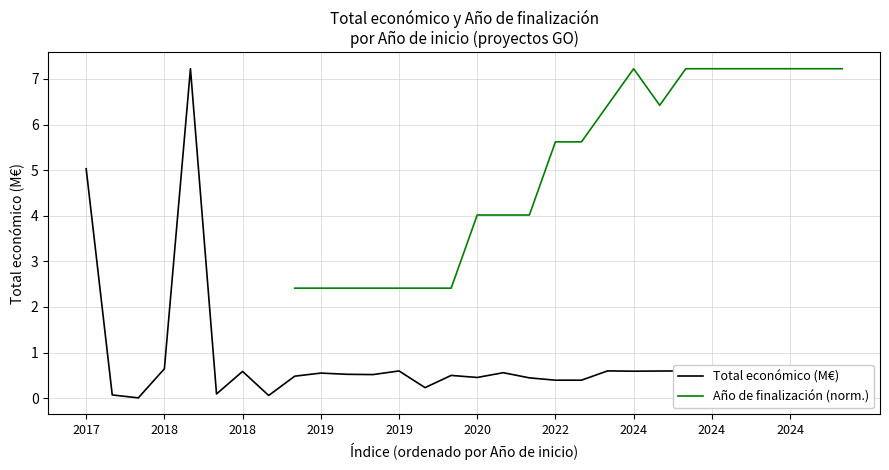

Where is the first local minimum for Año de finalización (norm.)?

22